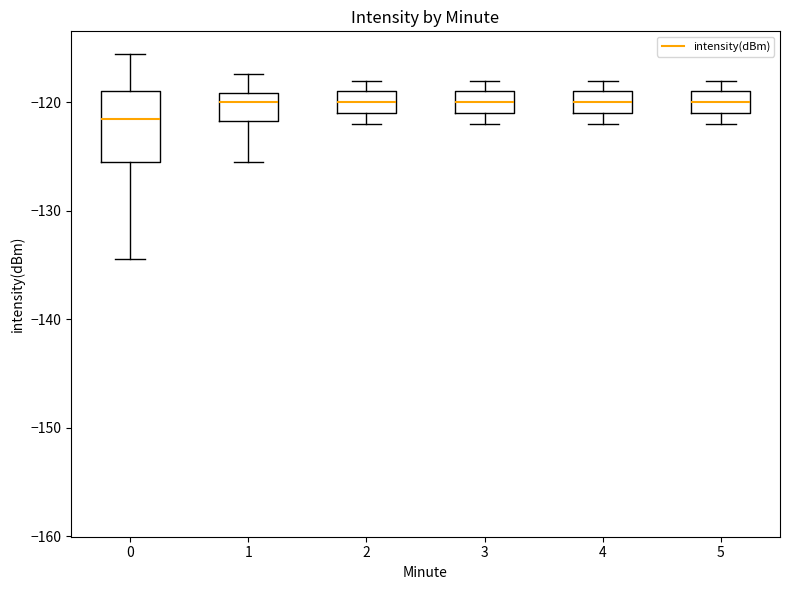

Where does the median line of the box at x = 5 sit on the y-axis? The values are not printed on the chart, so give them approximately, as read against the axis.

-120